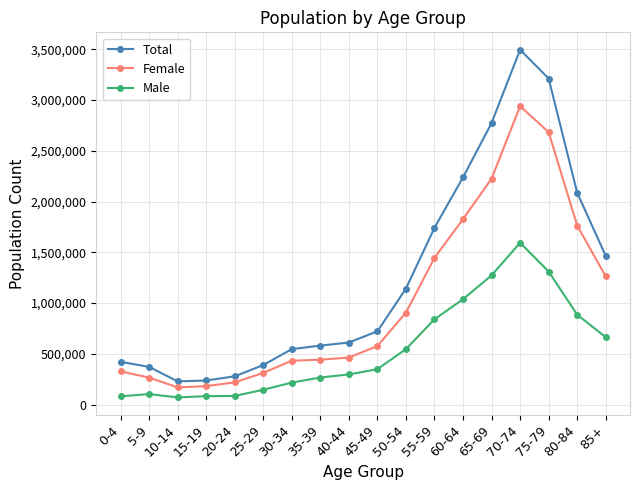

At which label is Female closest to 1554757?

55-59